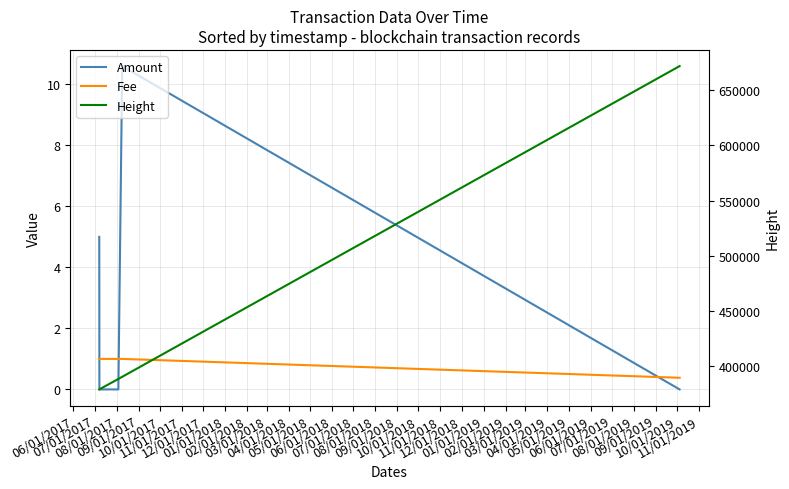

True or false: Amount has more than 2 interior local peaks.

False